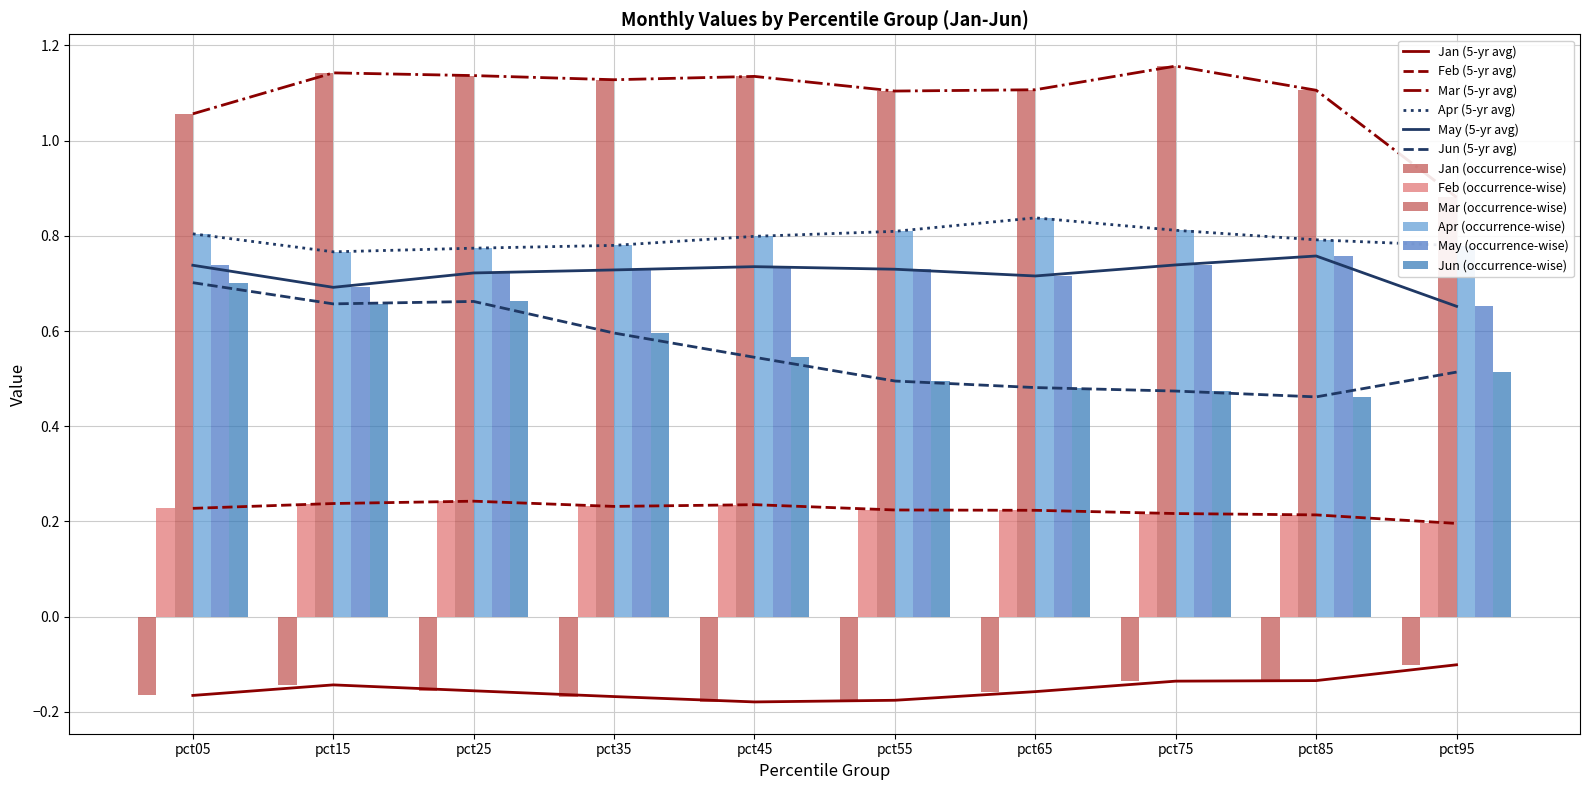

Between pct35 and pct55, which series saw the biggest shift?

Jun